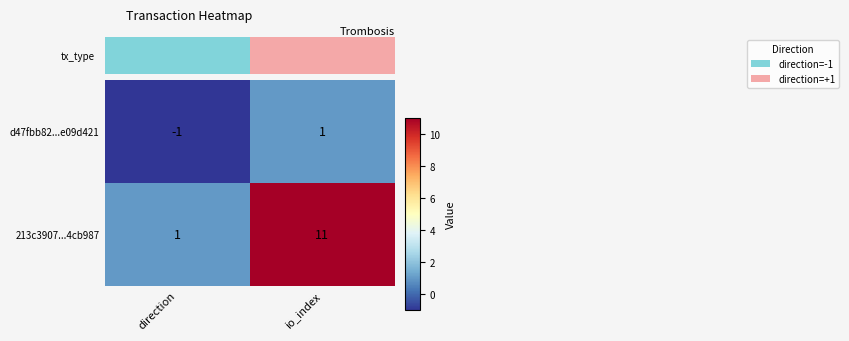

Where is d47fbb82...e09d421 nearest to the value 0?

direction